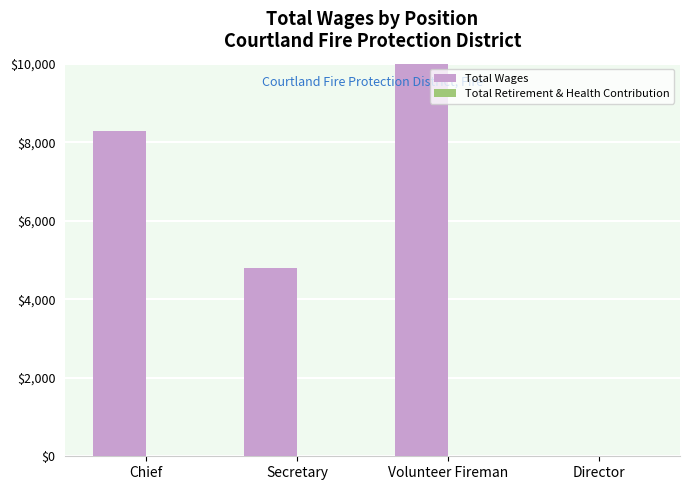

Reading left to right, extract all data points from this chart.

Total Wages: 8284	4800	11646	0
Total Retirement & Health Contribution: 0	0	0	0